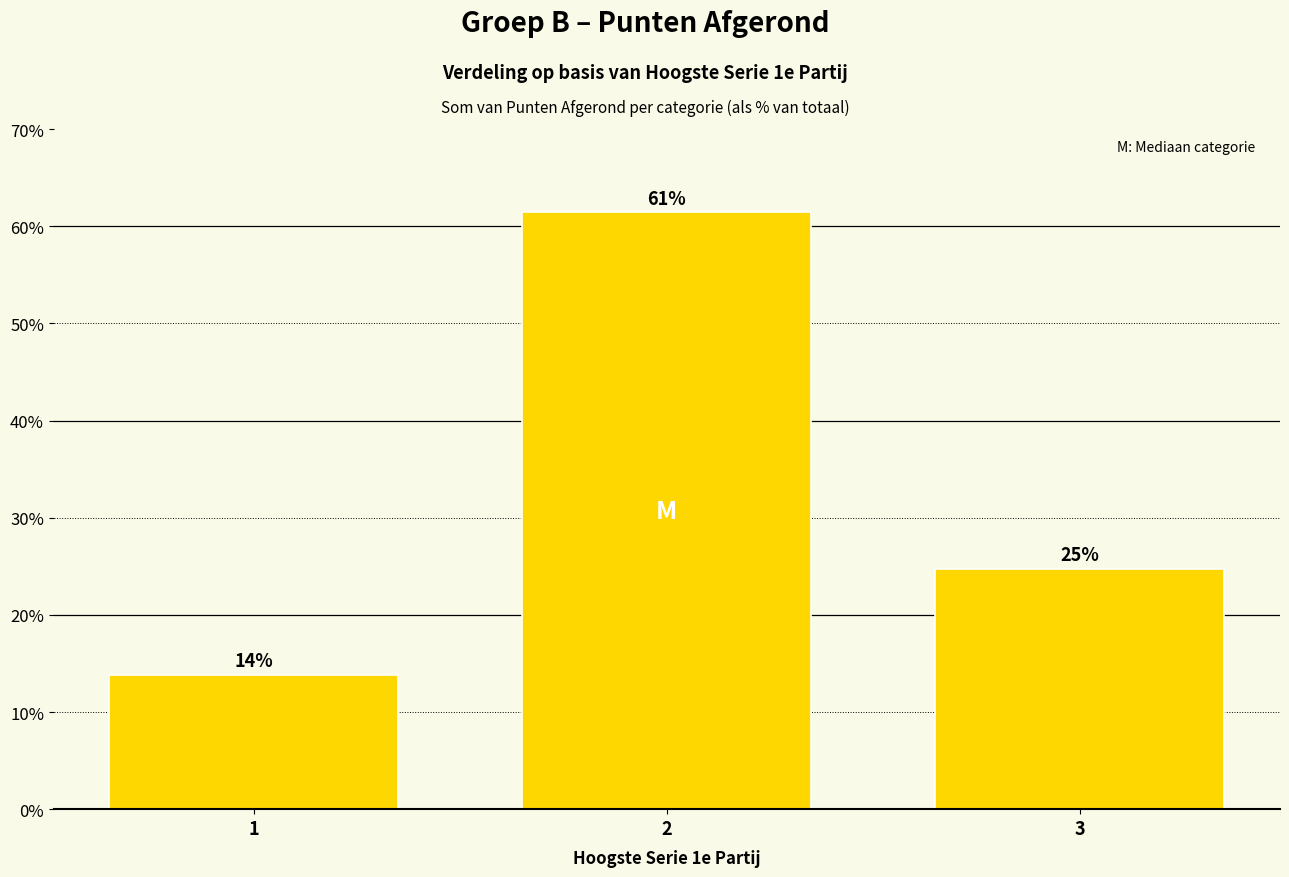

Is it true that the value at 2 is 61.4?

True